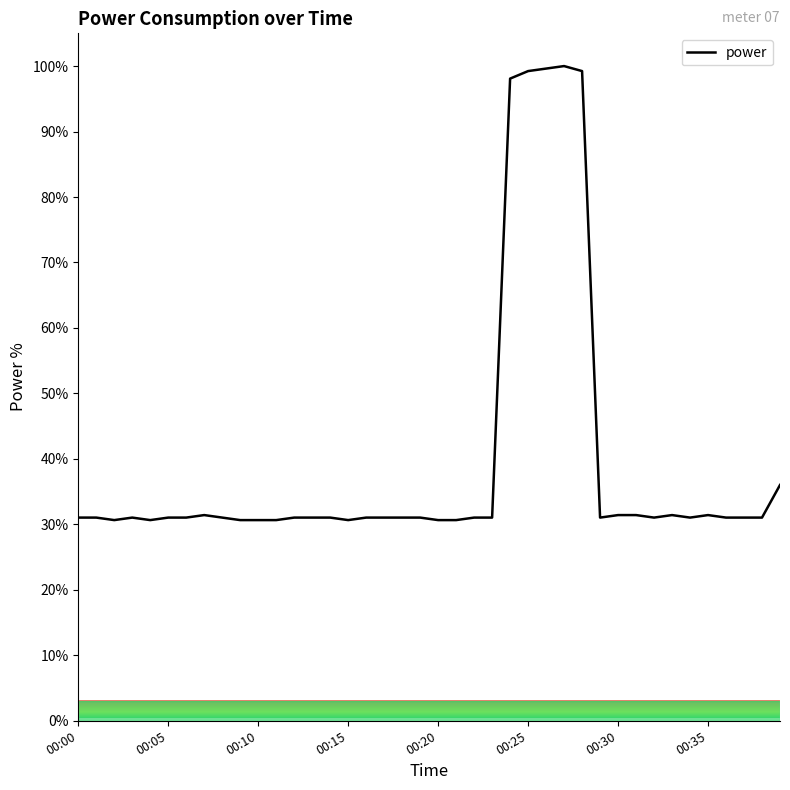

What is the greatest value displayed?

100.0